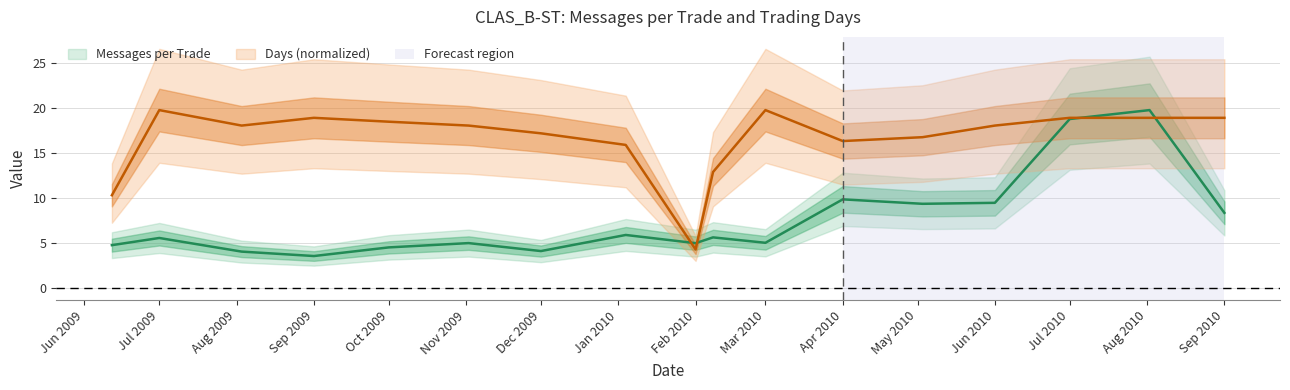

Which series has the largest total across all categories?

Days